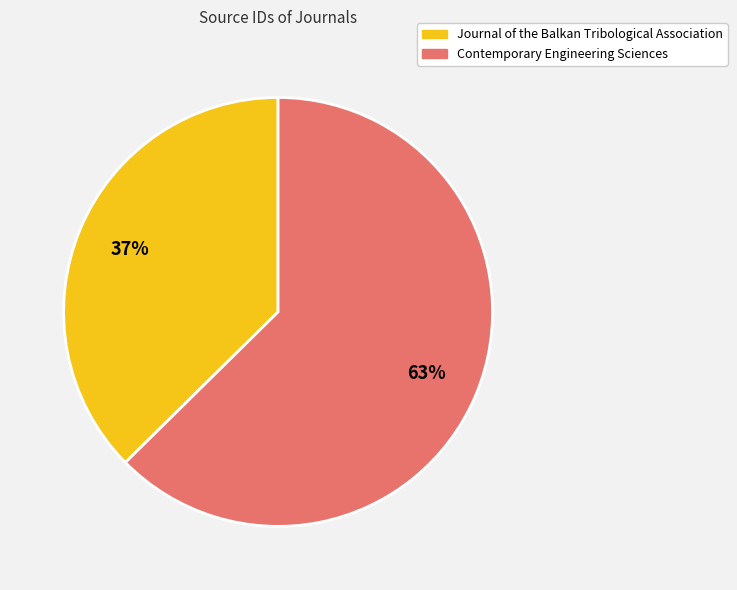

What percentage is the Contemporary Engineering Sciences slice, to the nearest percent?

63%